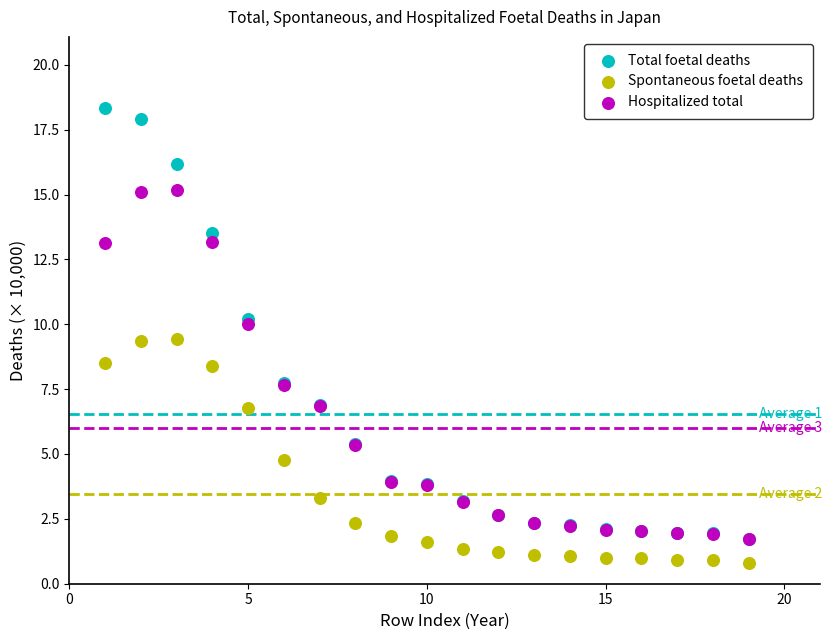

What are all the series names shown in the legend?

Total foetal deaths, Spontaneous foetal deaths, Hospitalized total